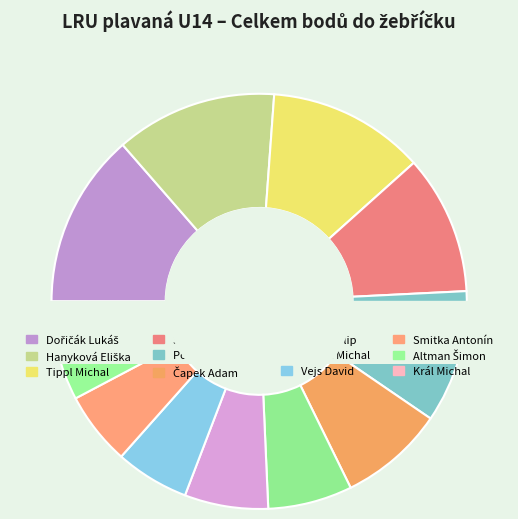

What is the ratio of the value at Dořičák Lukáš to the value at Polívka Miroslav?

1.3